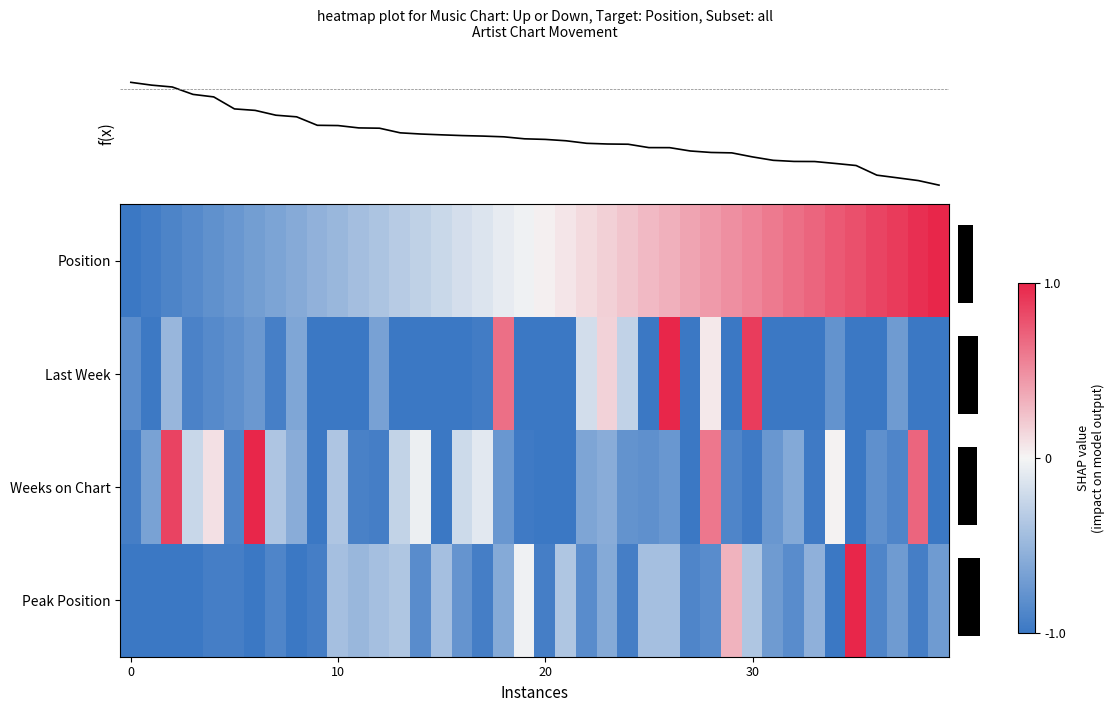

At how many categories does at least one series exceed 0?

24